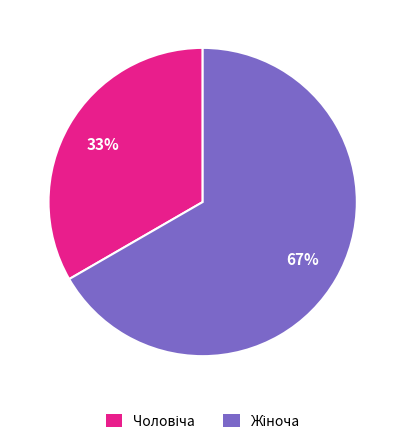

To the nearest percent, what is the average slice percentage?

50%